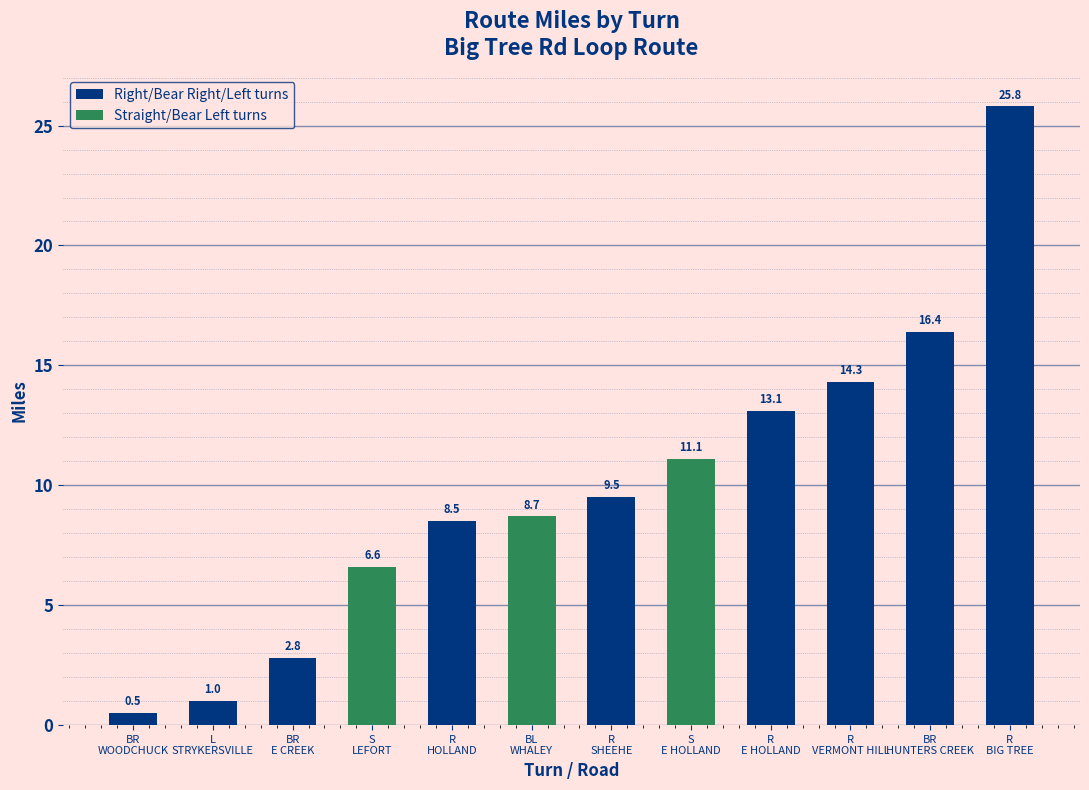

Are the bars grouped side by side (vs. stacked)?

No